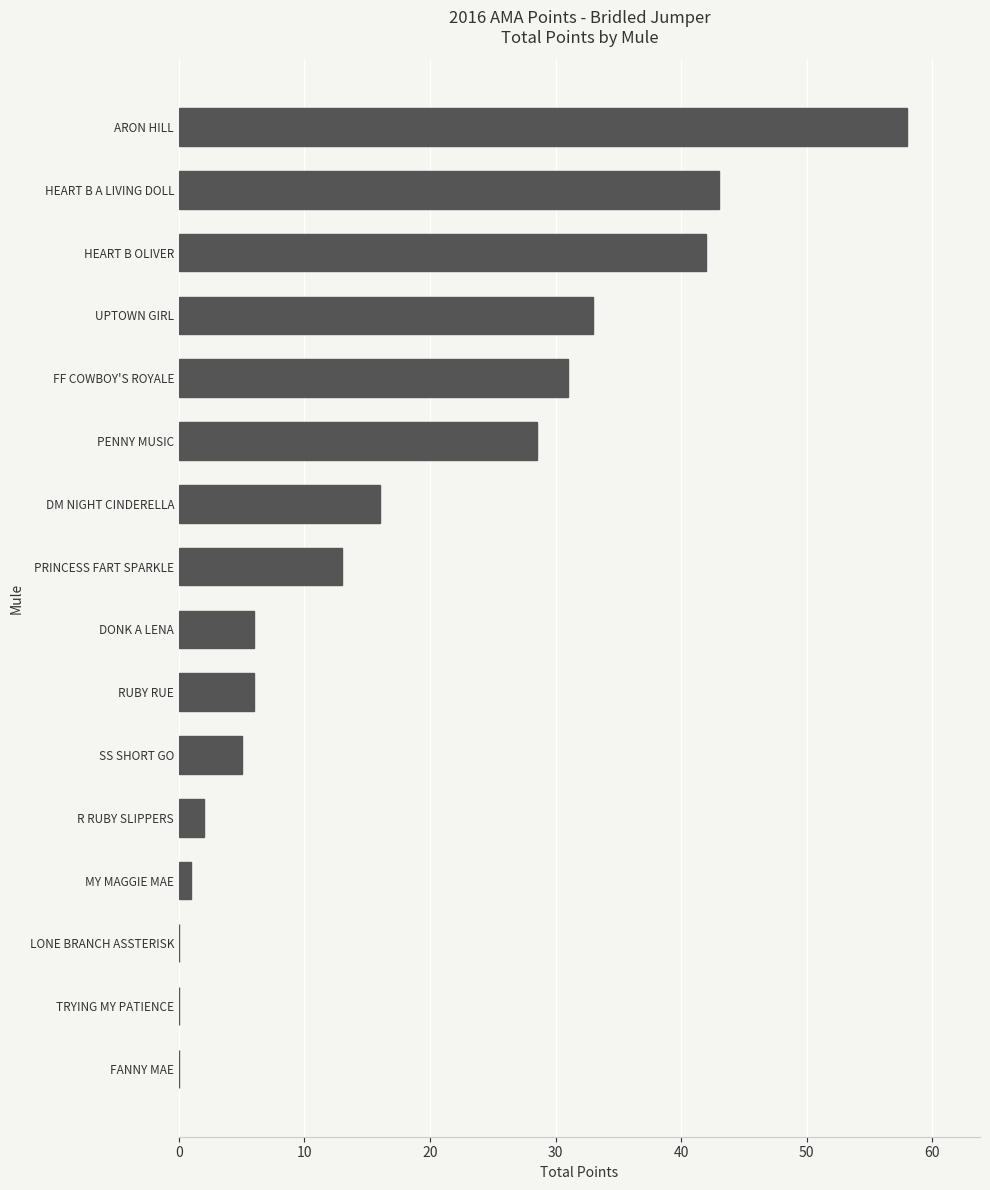

Count the number of data series in this chart.

1